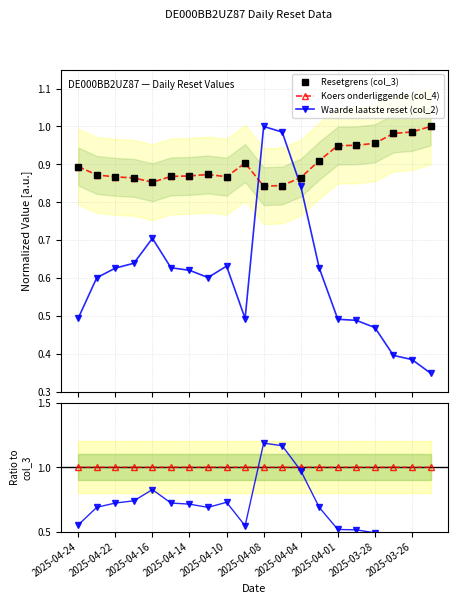

What is the sum of all col_2 / col_3 values?

13.6